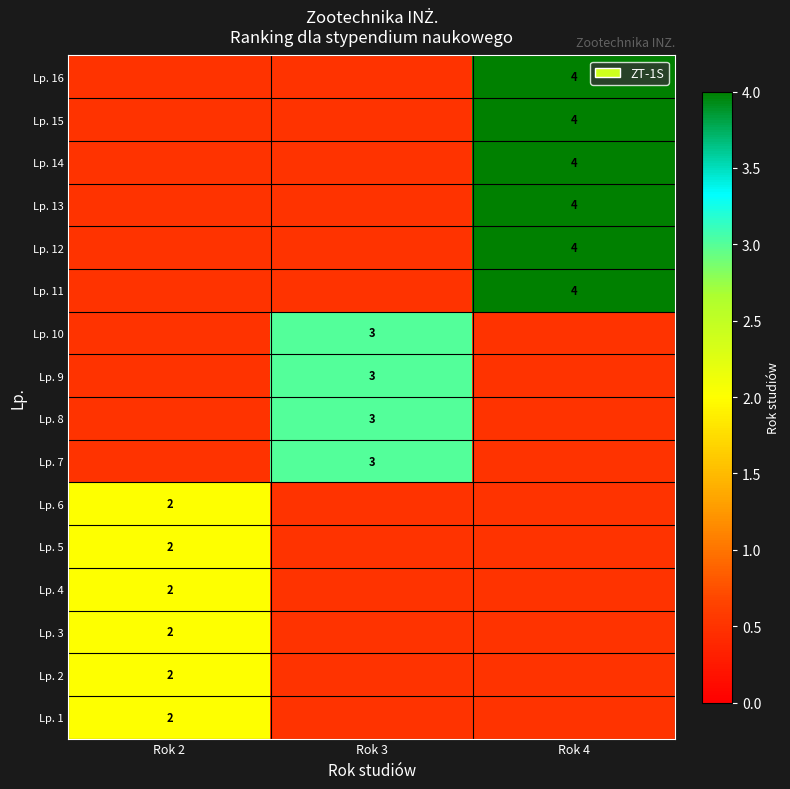

The value of Lp. 9 at Rok 3 is 4.9. True or false?

False